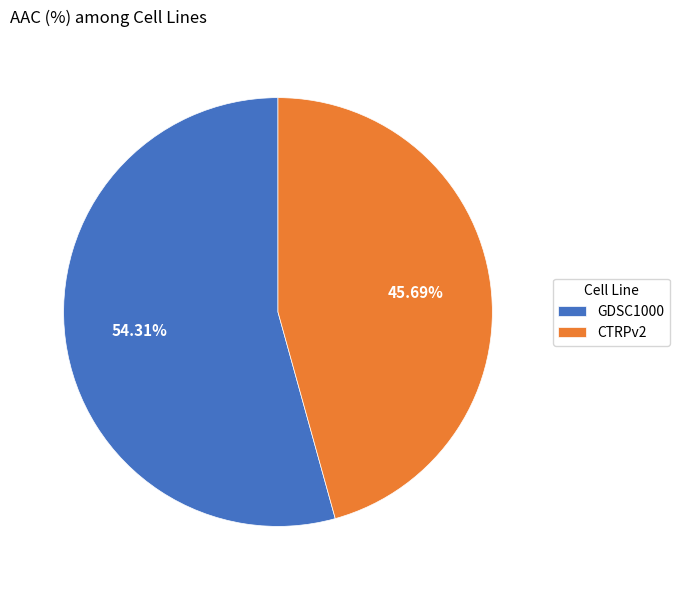

Rank the categories by value from highest to lowest.

GDSC1000, CTRPv2